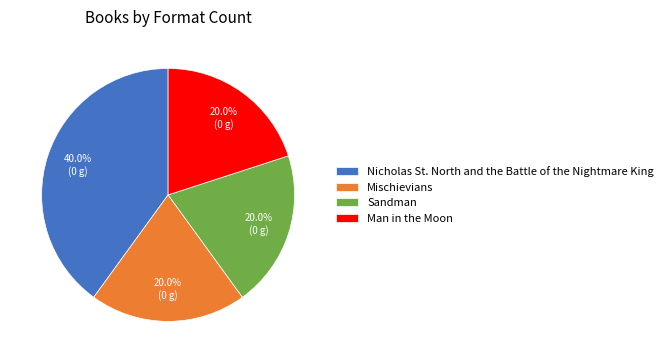

The Man in the Moon slice represents 34% of the pie. True or false?

False